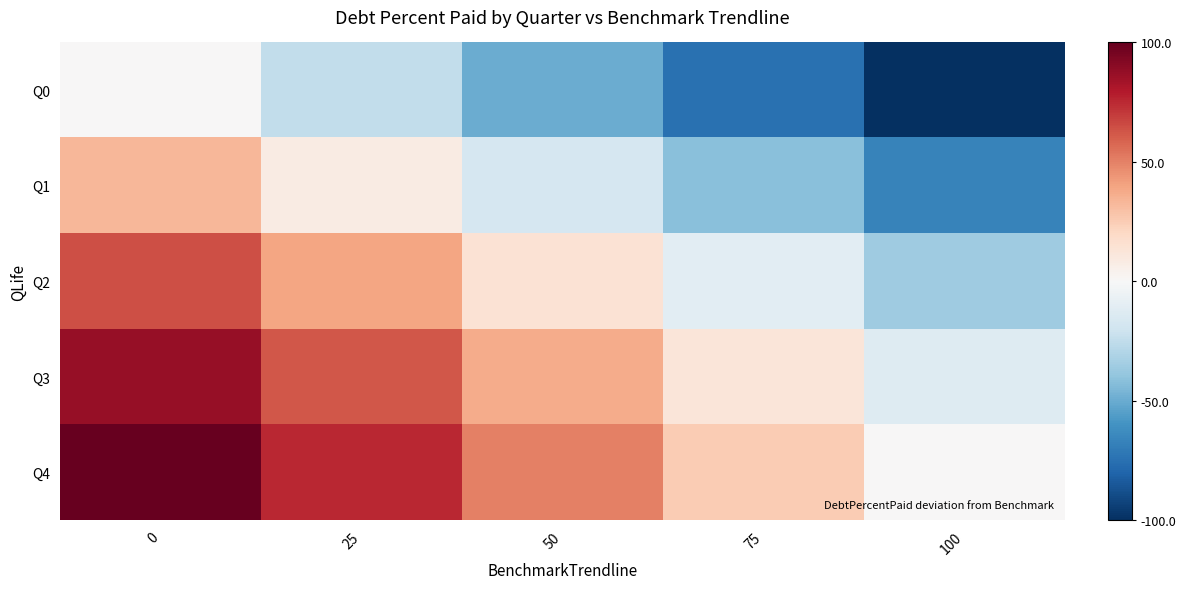

How many series are shown in this chart?

5